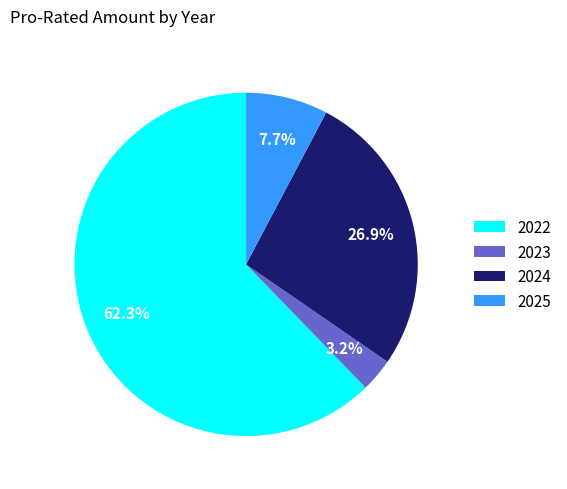

What is the majority slice?

2022